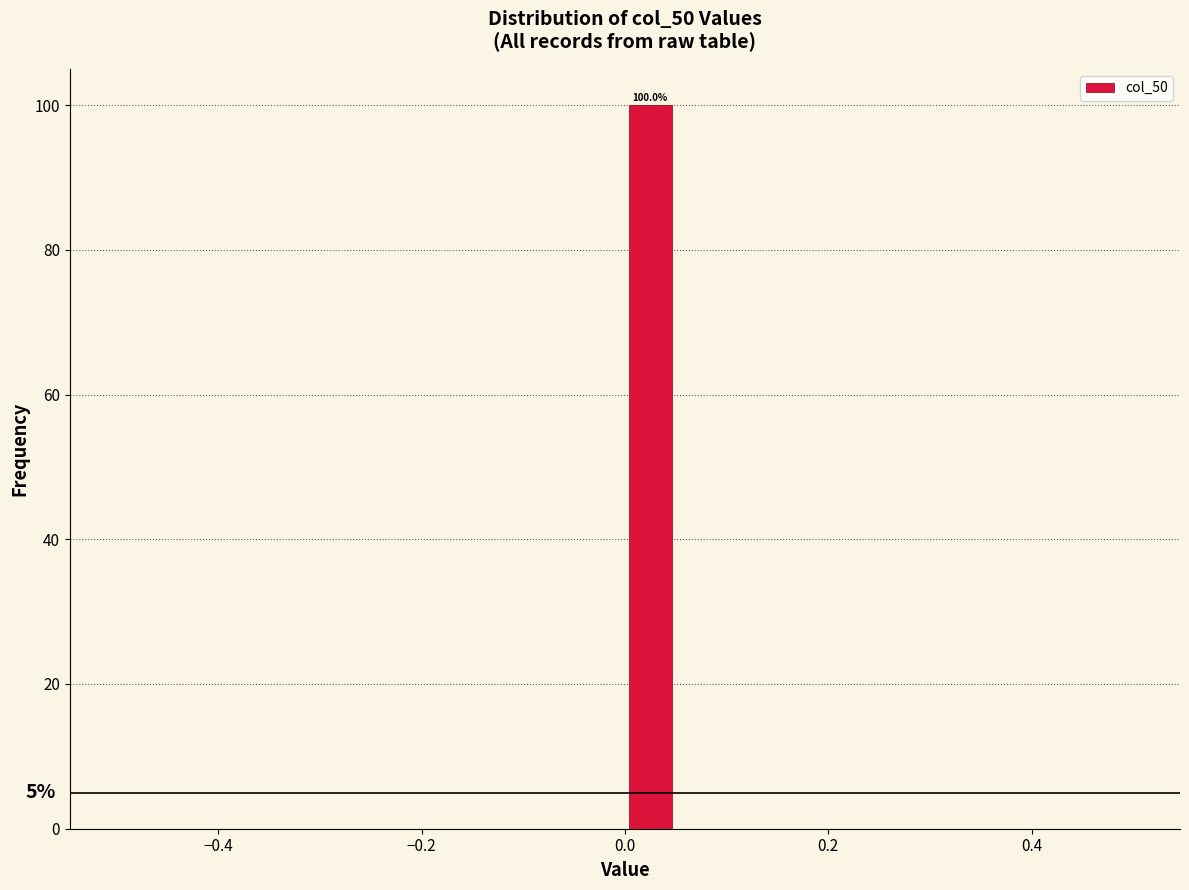

Around what value on the x-axis is the tallest bar? Give the approximate position of its centre, as read against the axis.

0.02